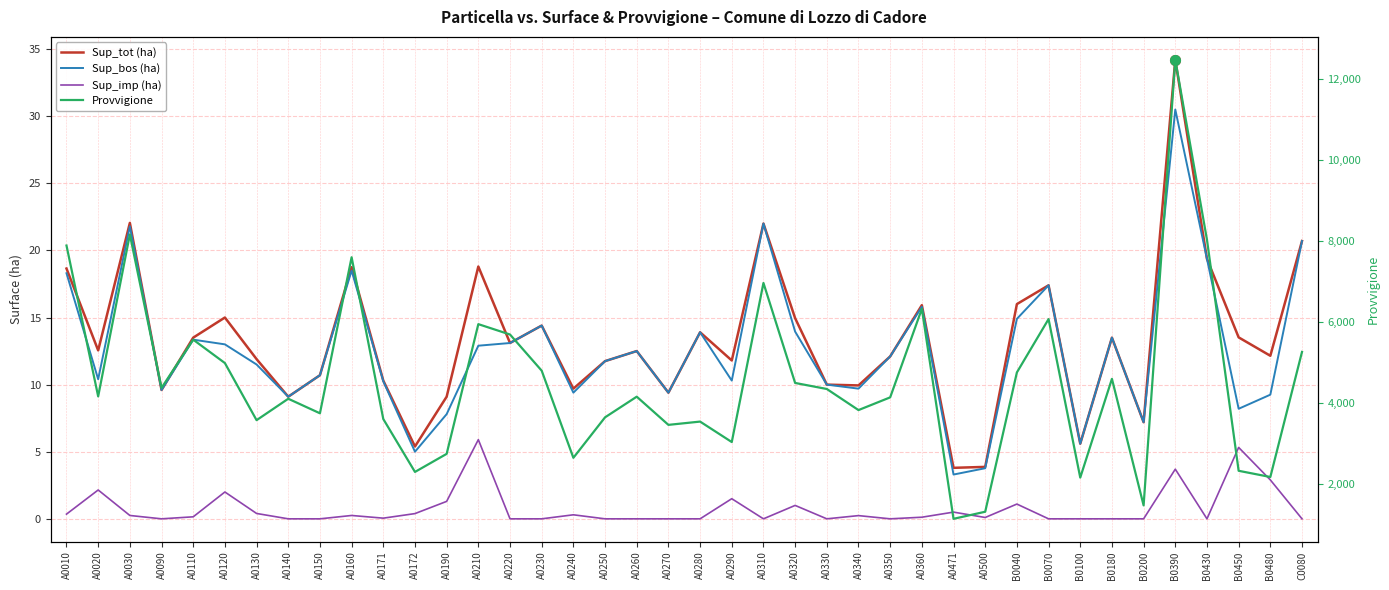

What is the difference between the second highest and second lowest values in the Provvigione series?

6846.0